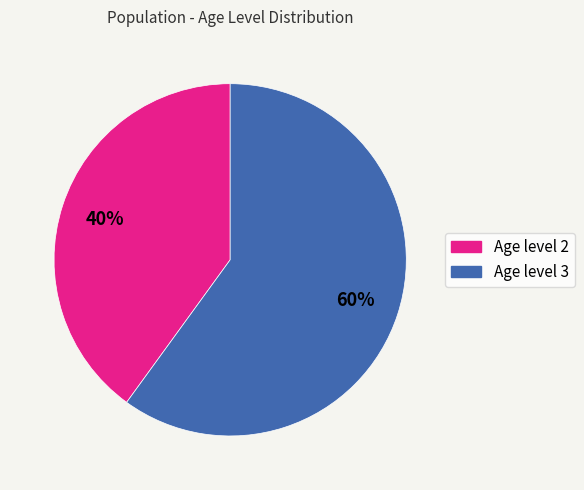

How many segments does this pie chart have?

2